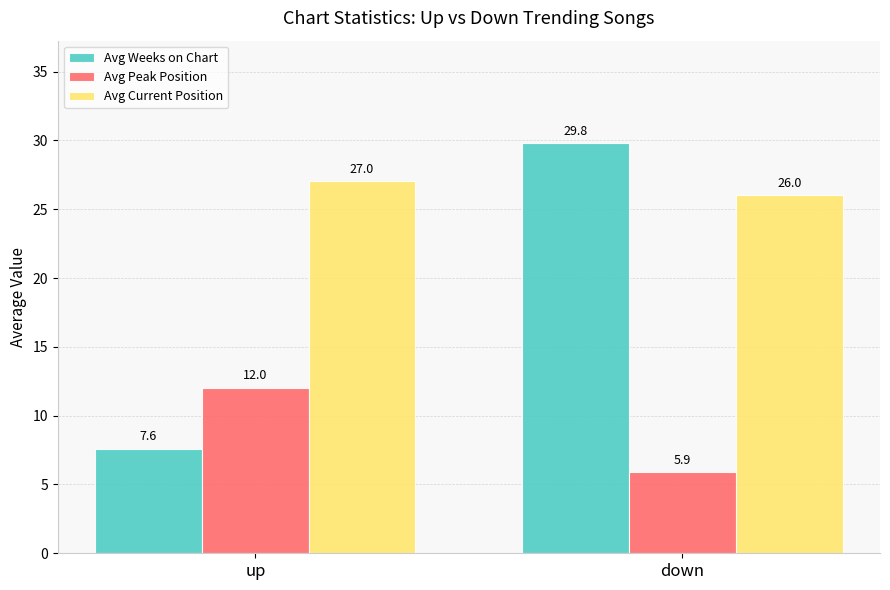

Which series has the largest total across all categories?

Avg Current Position